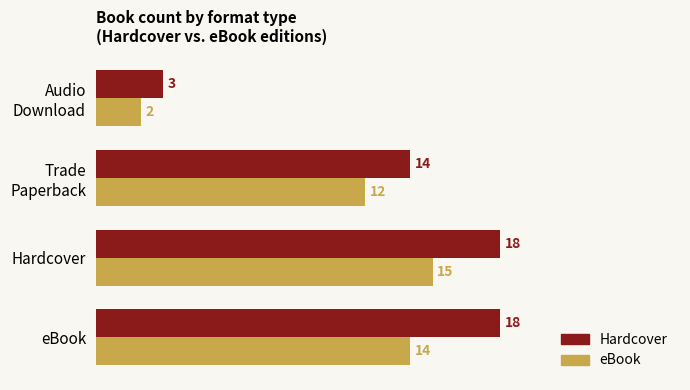

What is the highest value of the Hardcover series?

18